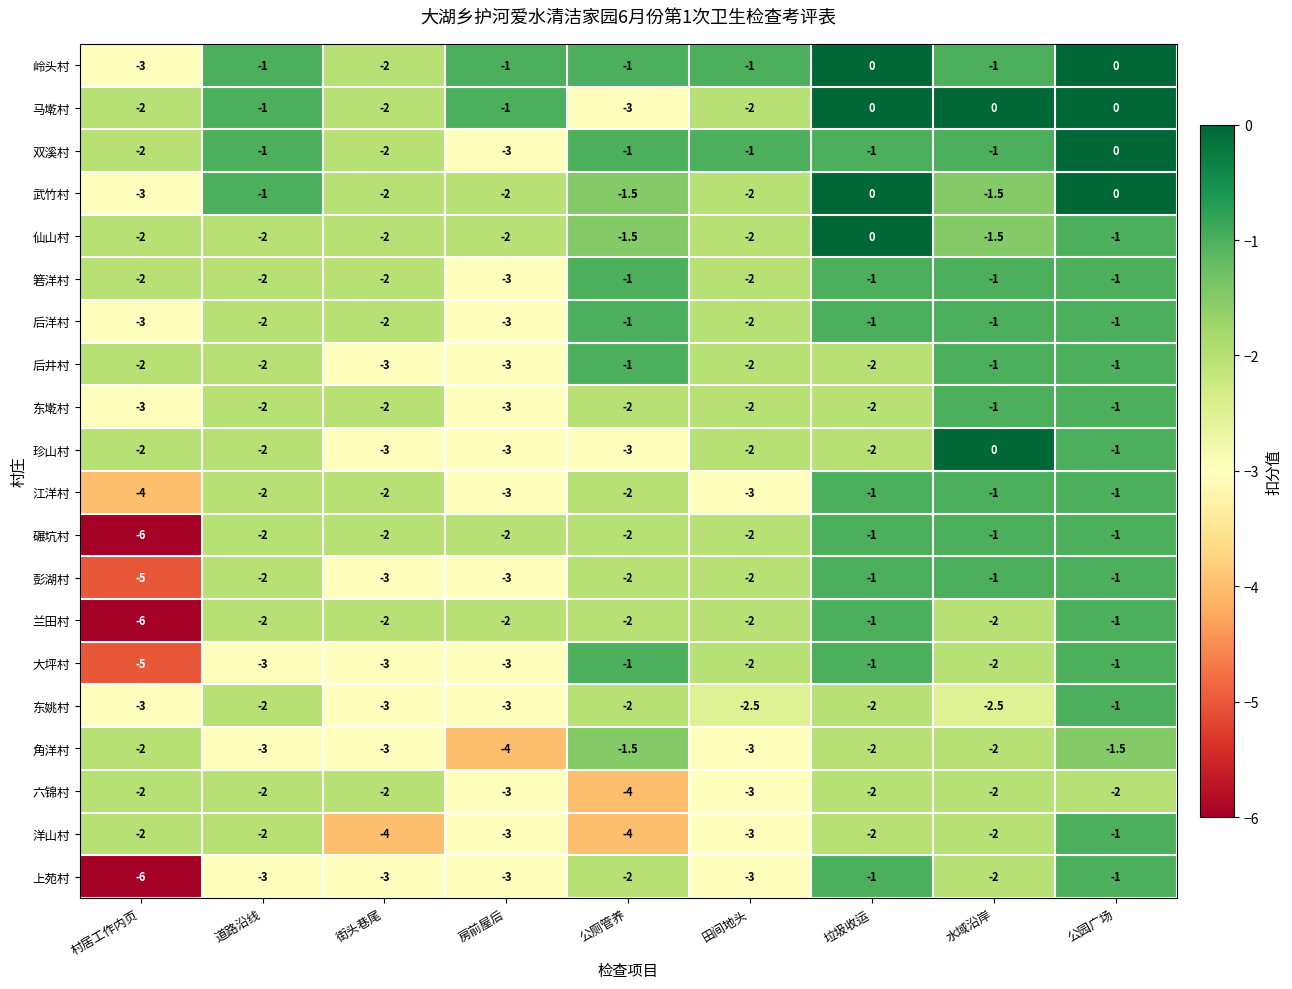

What value does the 洋山村 series have at 村居工作内页?

-2.0